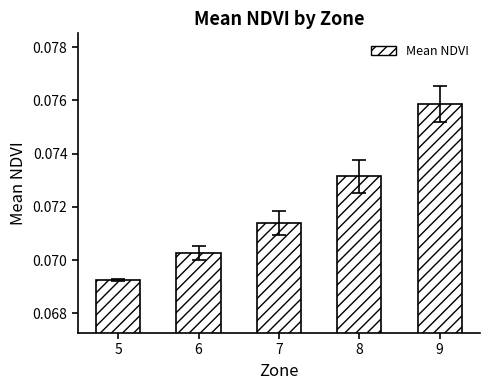

How many values are between 0 and 1?

5